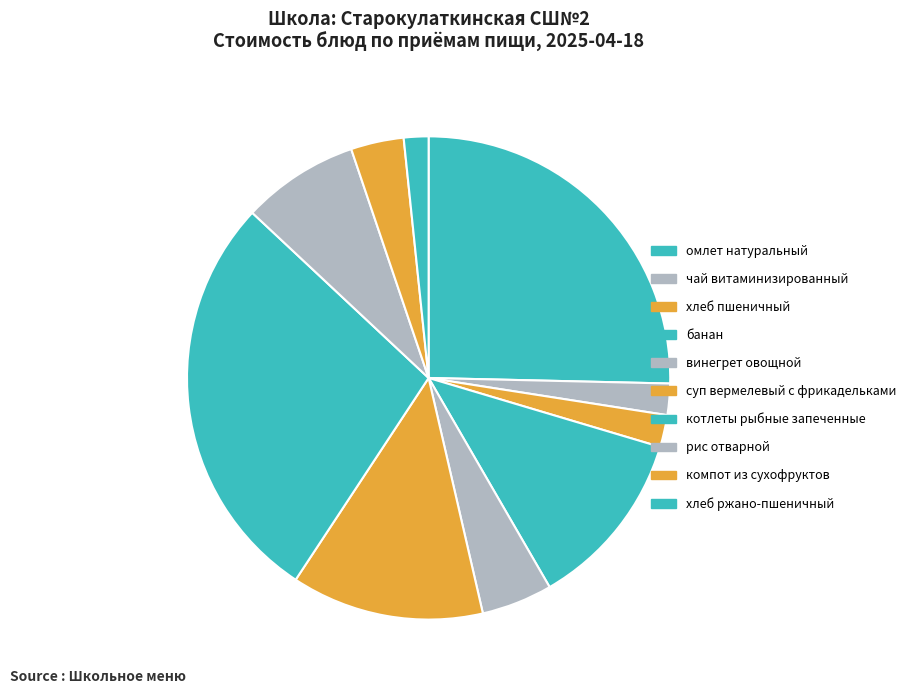

Which category has the biggest portion of the pie?

котлеты рыбные запеченные